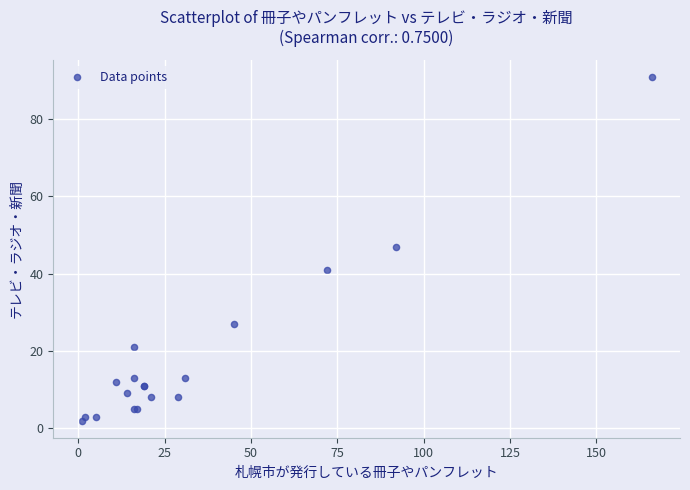

What Y value in the scatter plot is closest to 46?

47